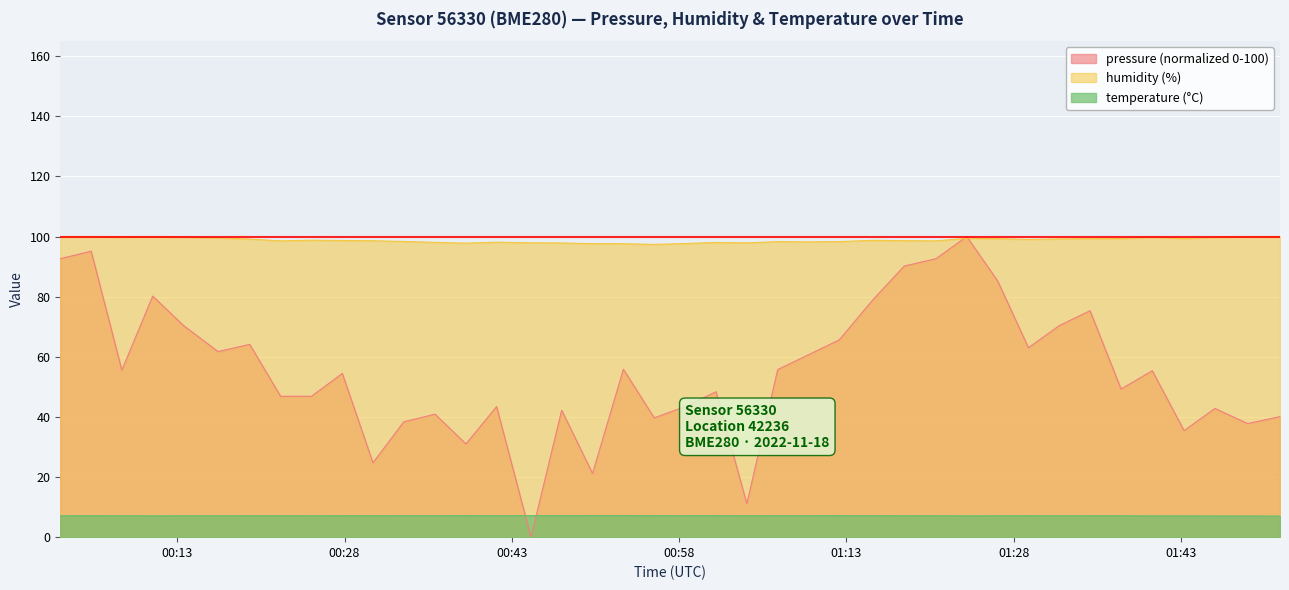

In pressure, how many points are higher than both neighbors (excluding endpoints)?

13